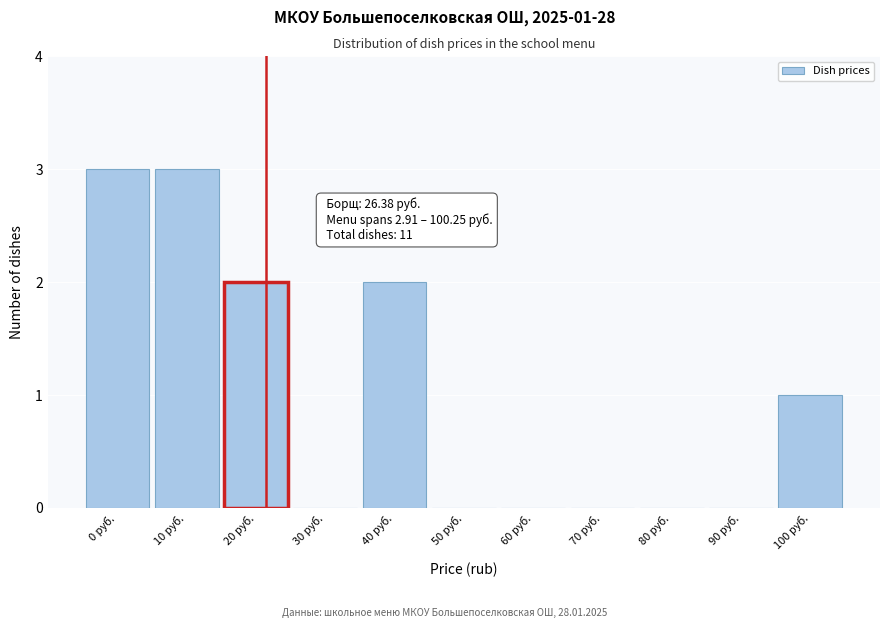

Reading left to right, list all the values displayed in this chart.

0 руб.=3	10 руб.=3	20 руб.=2	30 руб.=0	40 руб.=2	50 руб.=0	60 руб.=0	70 руб.=0	80 руб.=0	90 руб.=0	100 руб.=1